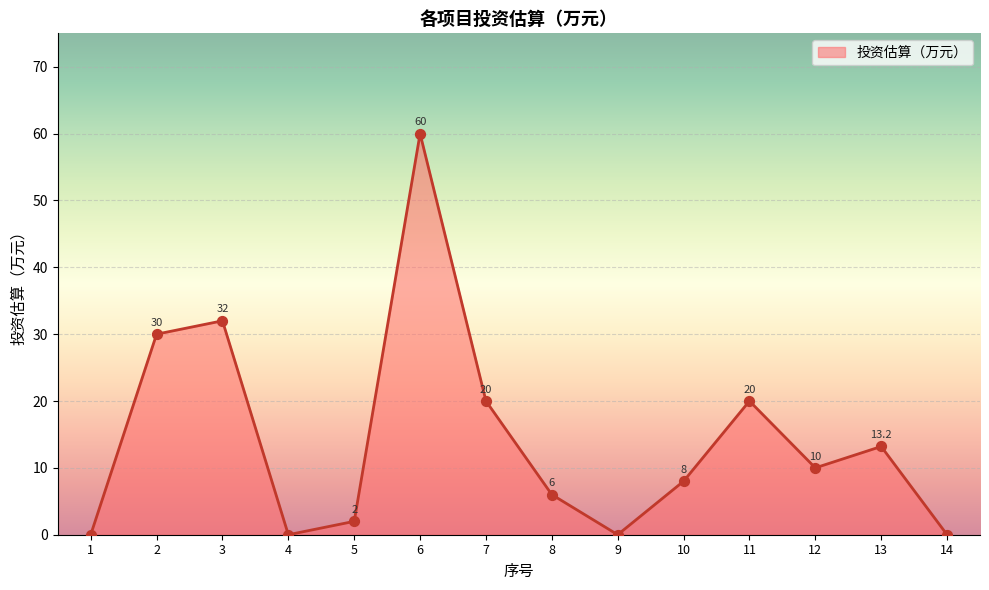

What is the change in value from 8 to 14?

-6.0